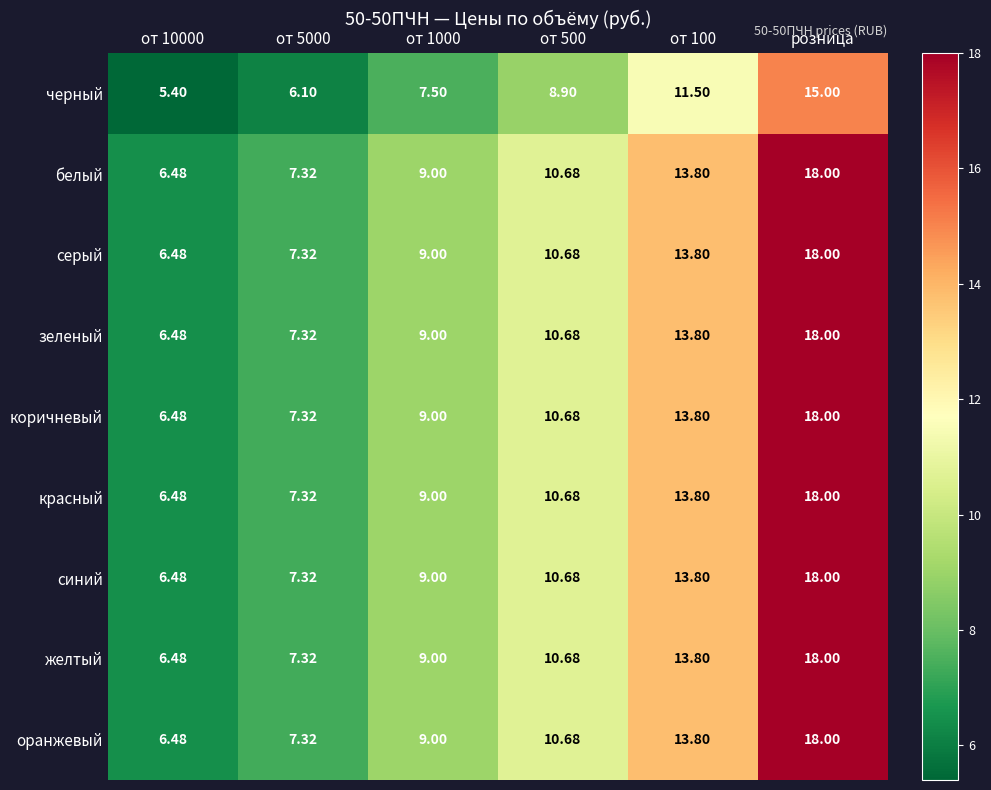

Count the number of categories in the chart.

6